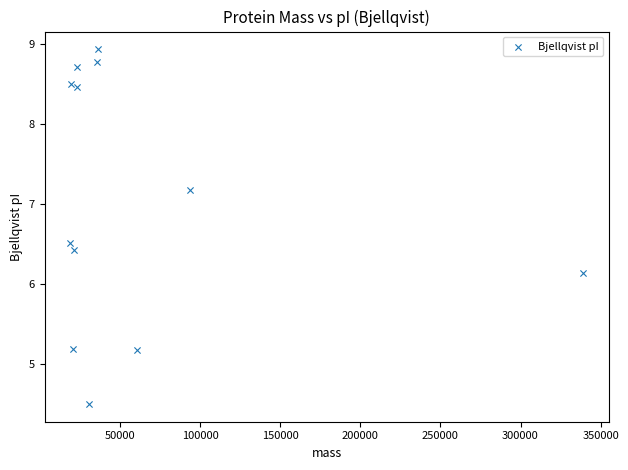

What is the average Y value?

7.0